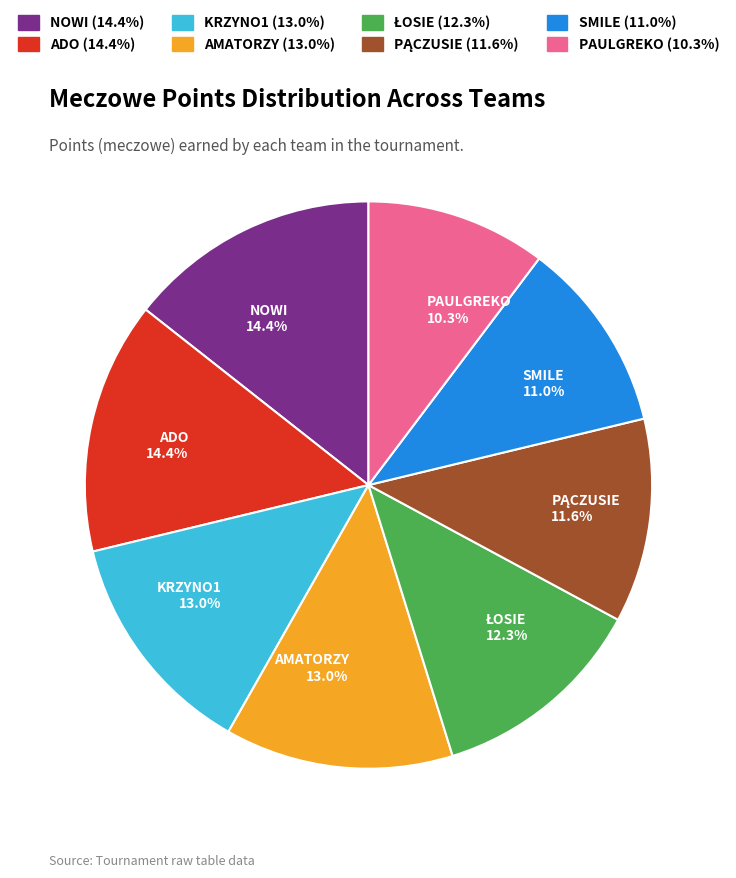

Which category has the smallest portion of the pie?

PAULGREKO 10.3%